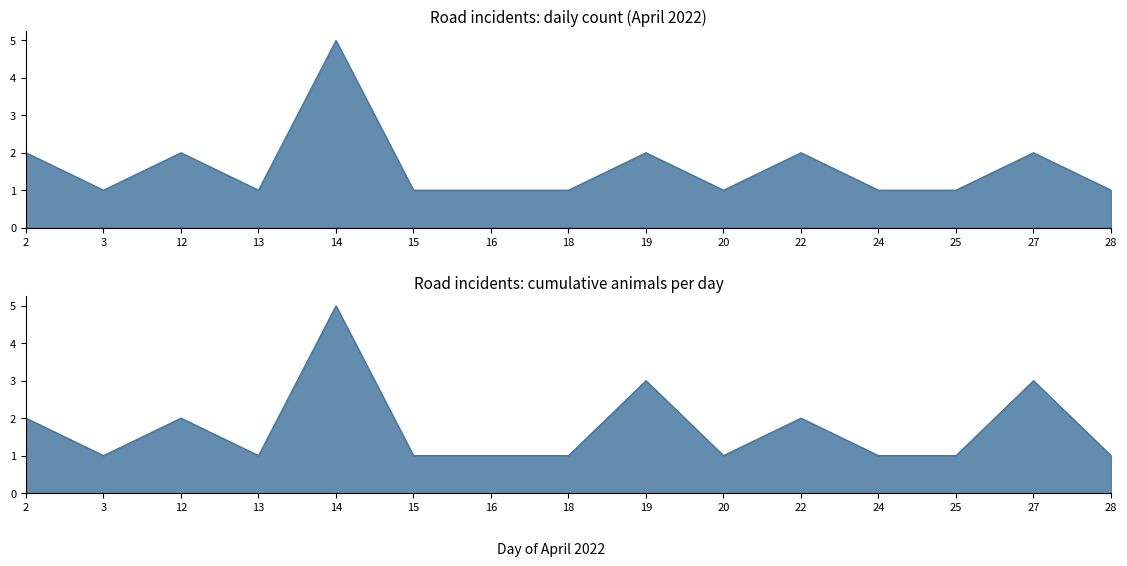

What is the difference between the maximum and minimum values in the Animals count per day series?

4